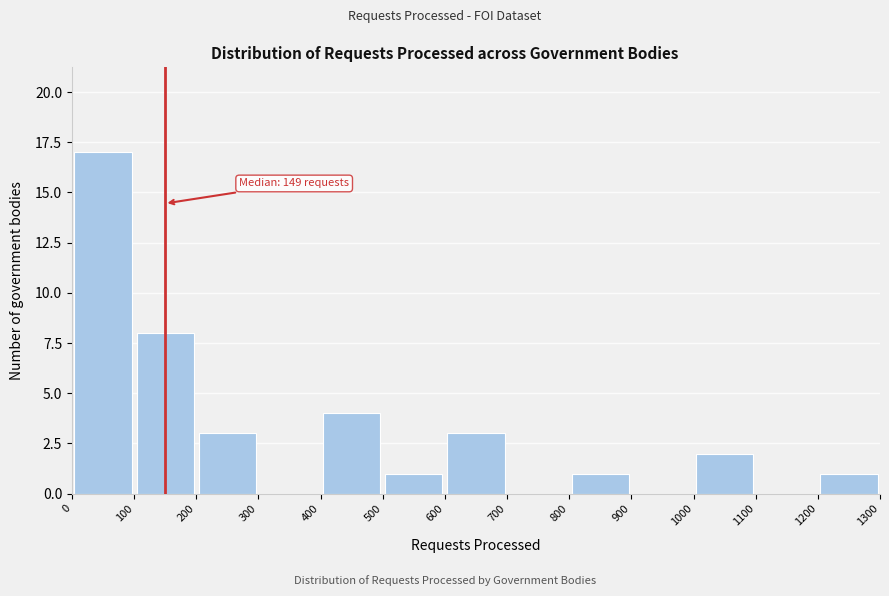

Over which range of the x-axis is the bar tallest?

0 to 100